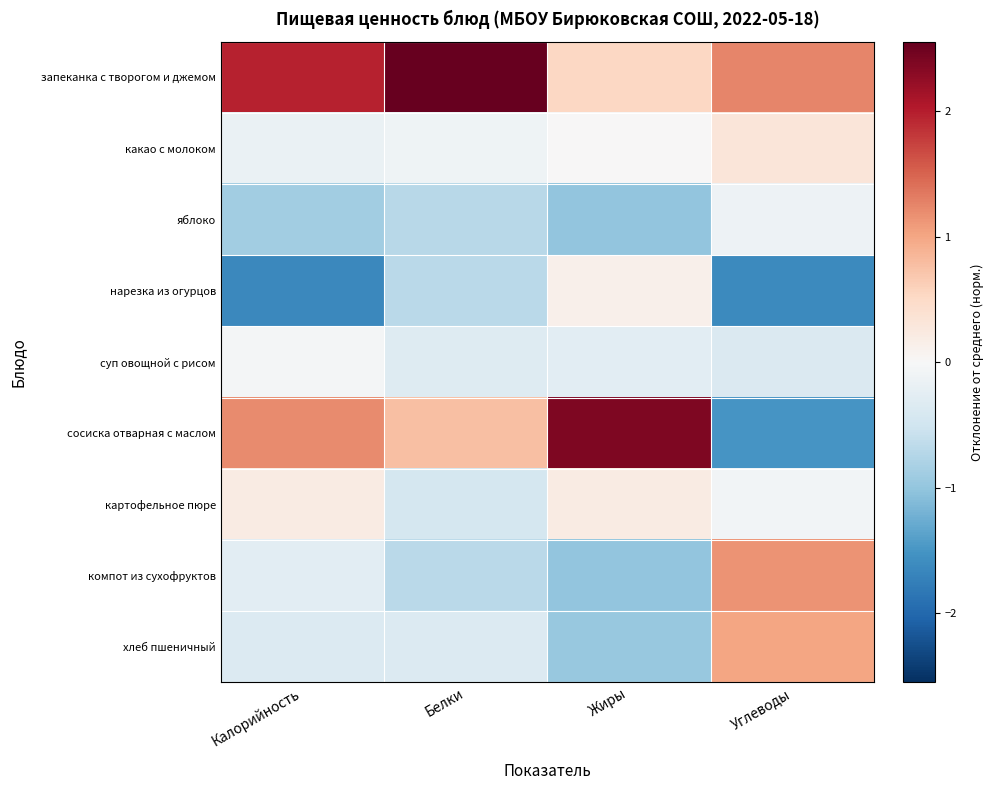

How many data points does each series have?

4